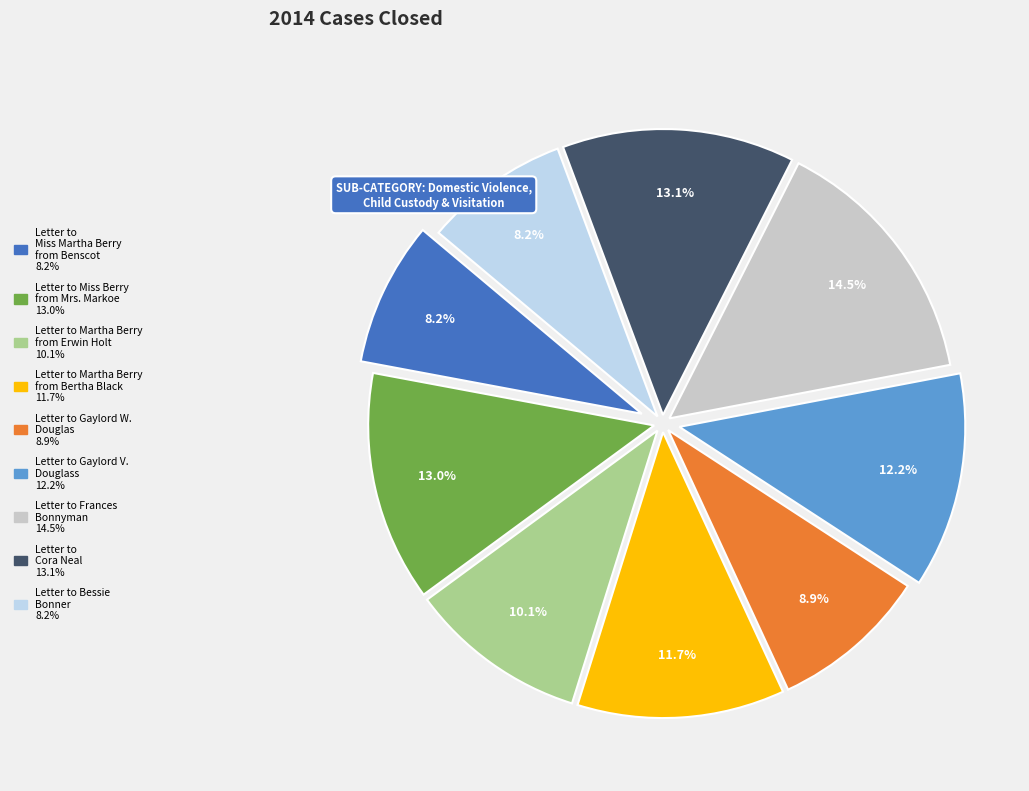

Is there a majority slice in this chart?

No